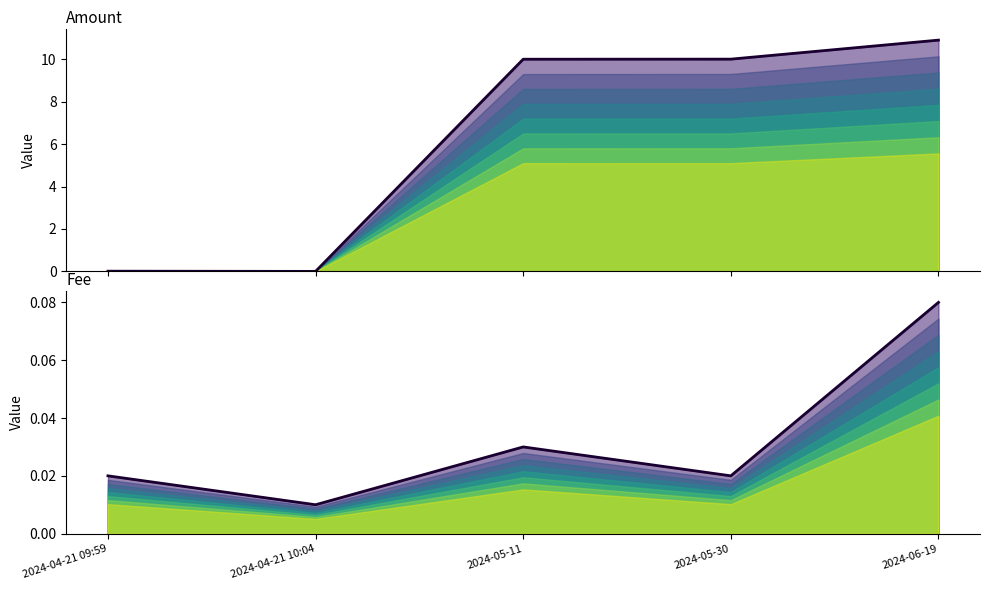

In Fee, how many points are lower than both neighbors (excluding endpoints)?

2